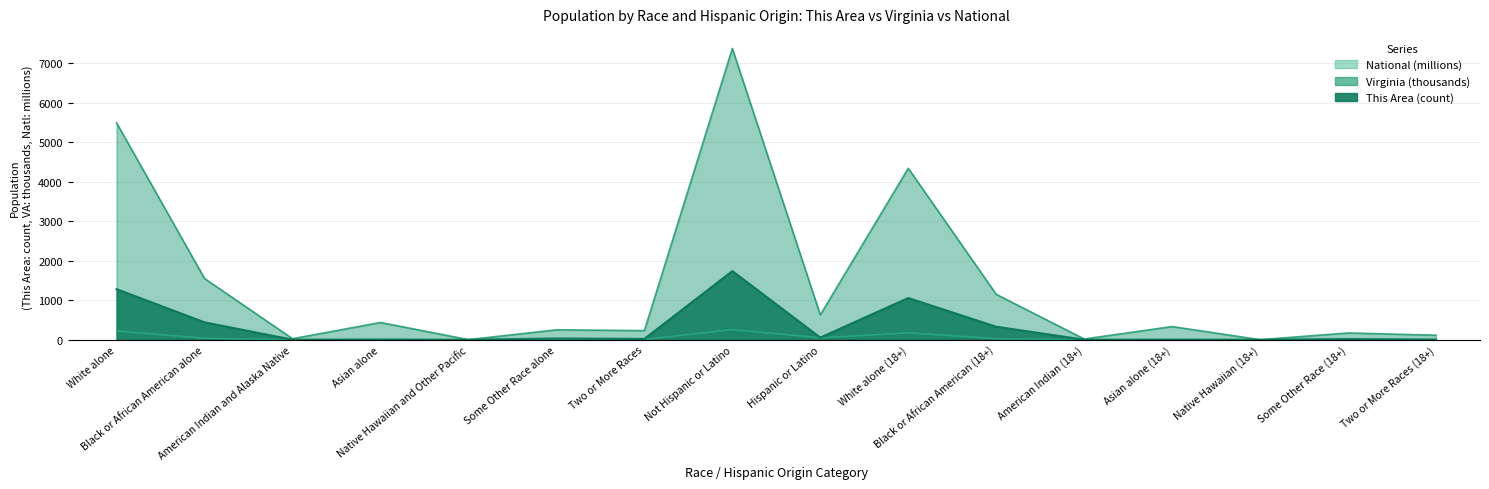

What is the total value across all series at American Indian and Alaska Native?

36.2